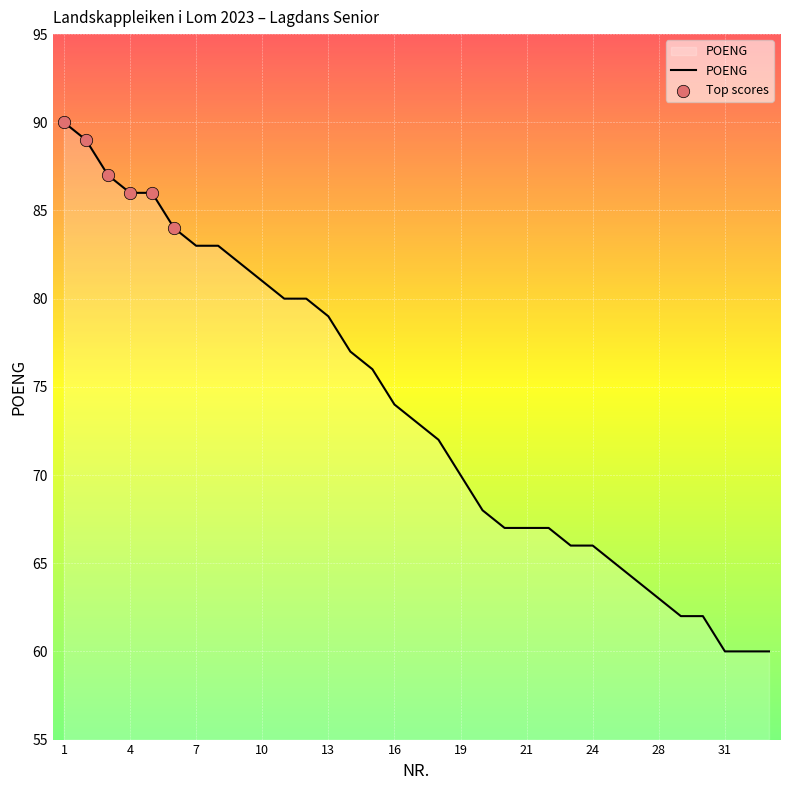

What is the greatest value displayed?

90